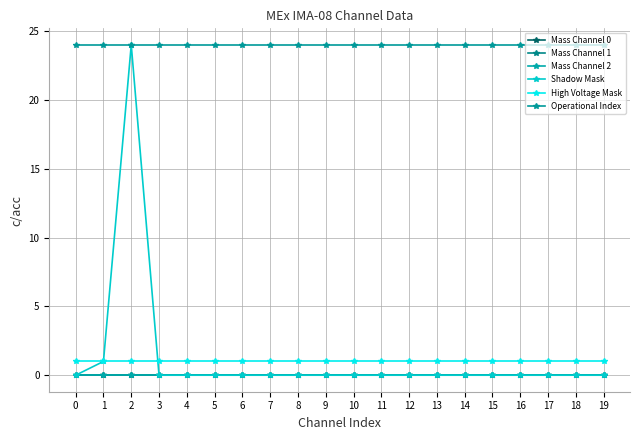

Is this an area chart (filled region under the line)?

No